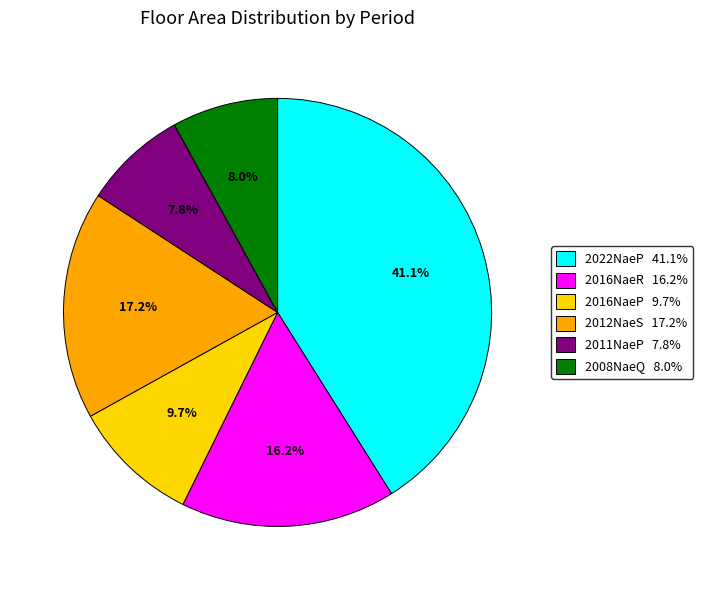

Is there a majority slice in this chart?

No